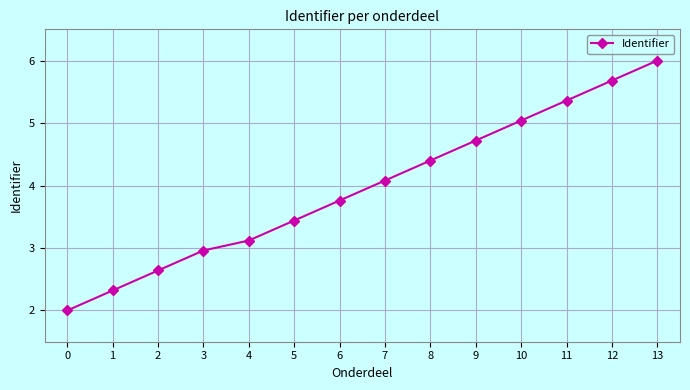

What is the change in value from 1 to 4?

+0.8